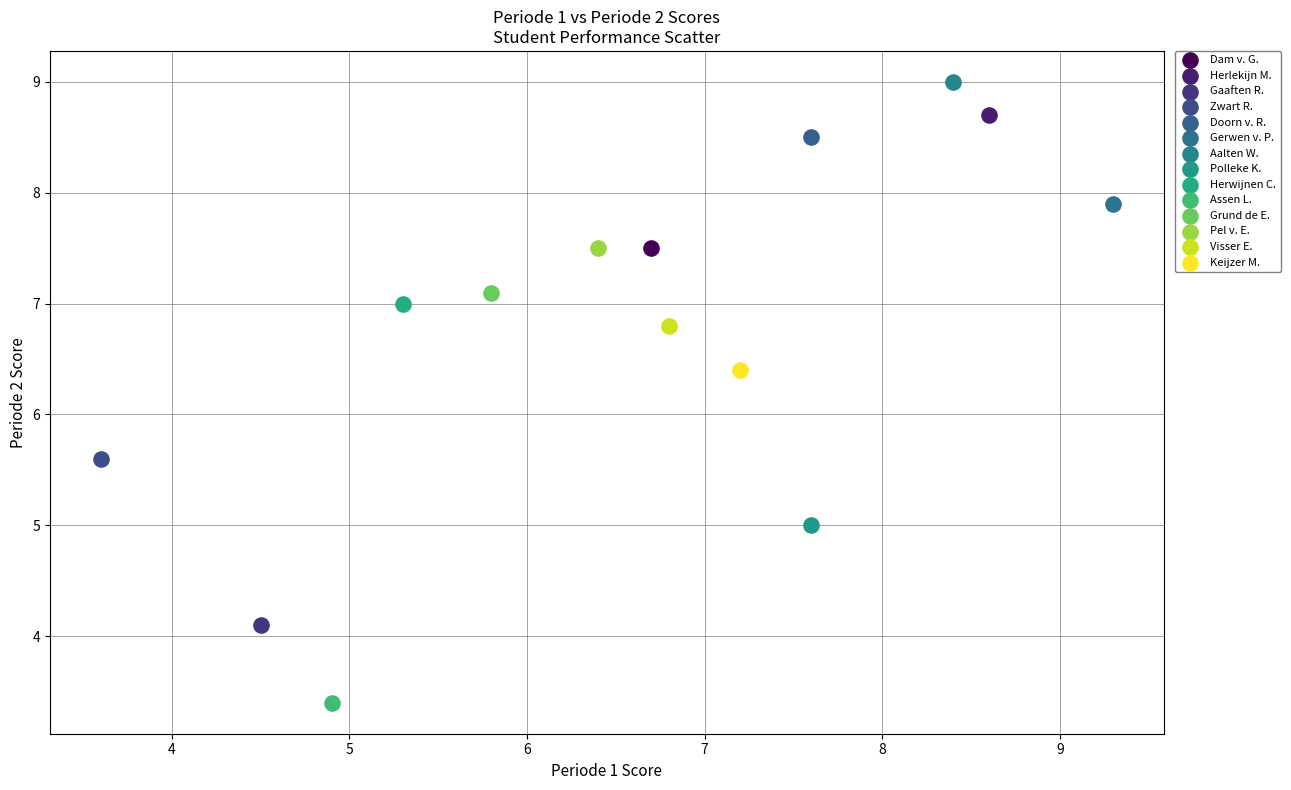

Which series reaches the maximum Y coordinate?

Aalten W.